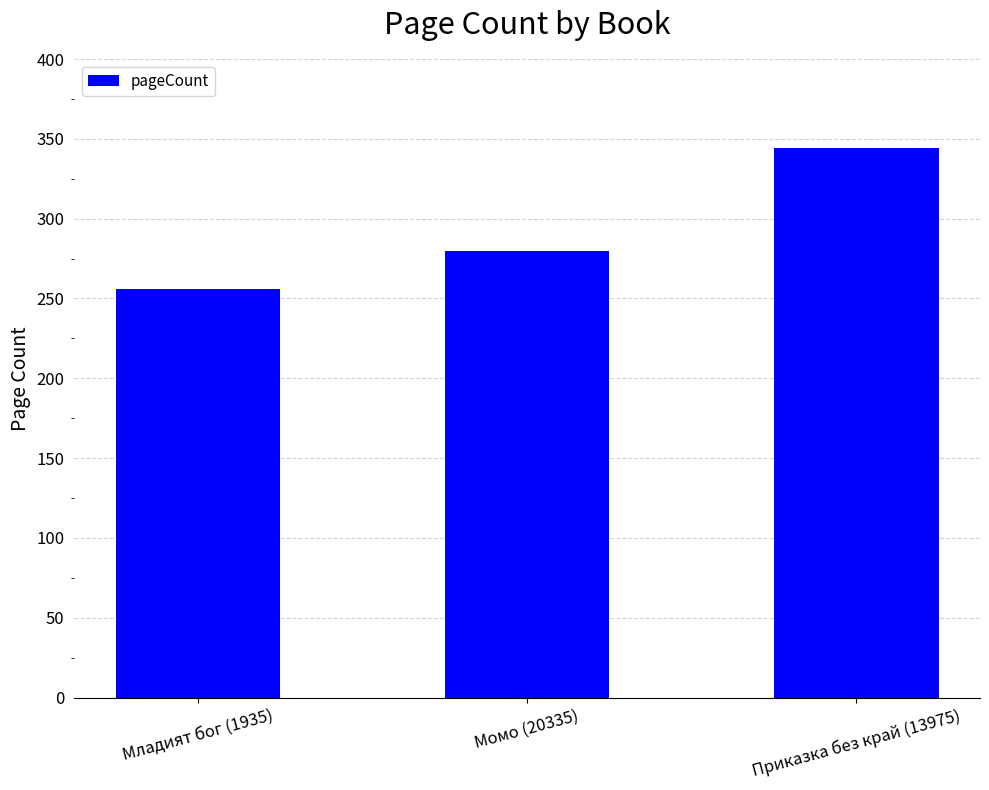

Does the chart contain stacked bars?

No